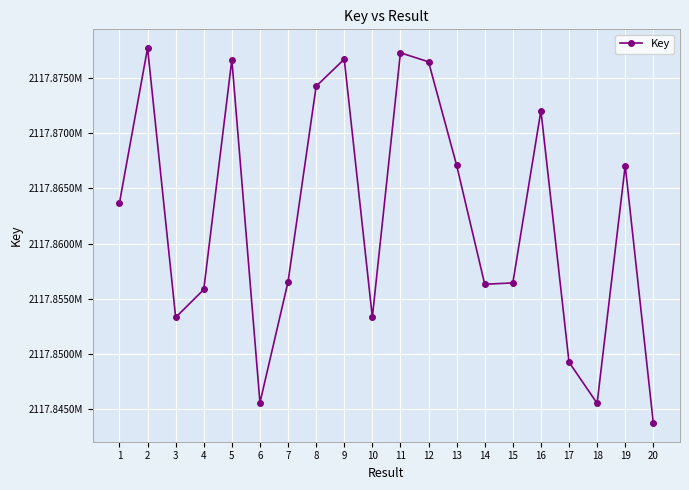

What is the difference between the second highest and minimum values?

33556